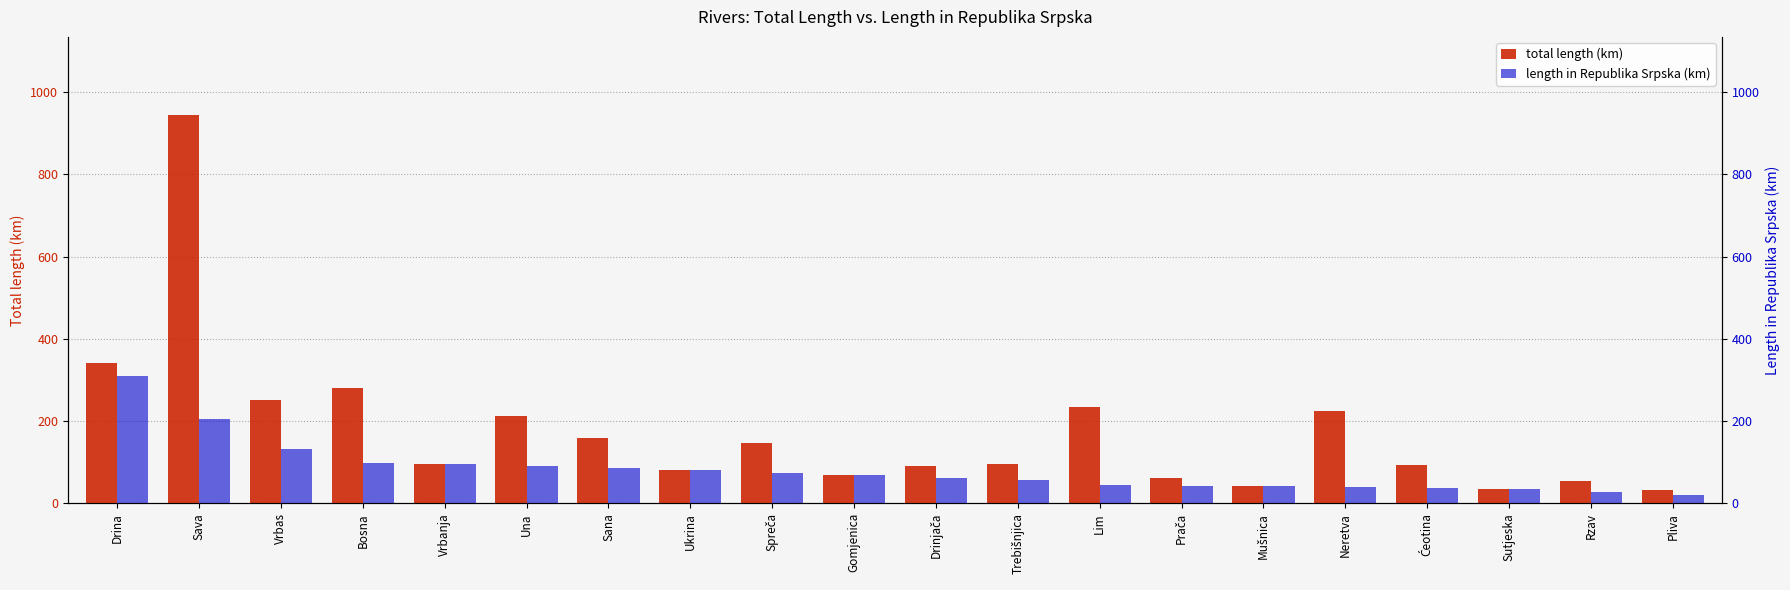

Is the value of total length (km) at Lim greater than the value of length in Republika Srpska (km) at Trebišnjica?

Yes